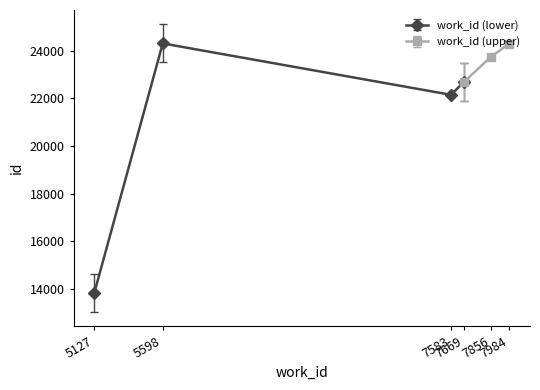

The id series shows 37685 at 7984. True or false?

False